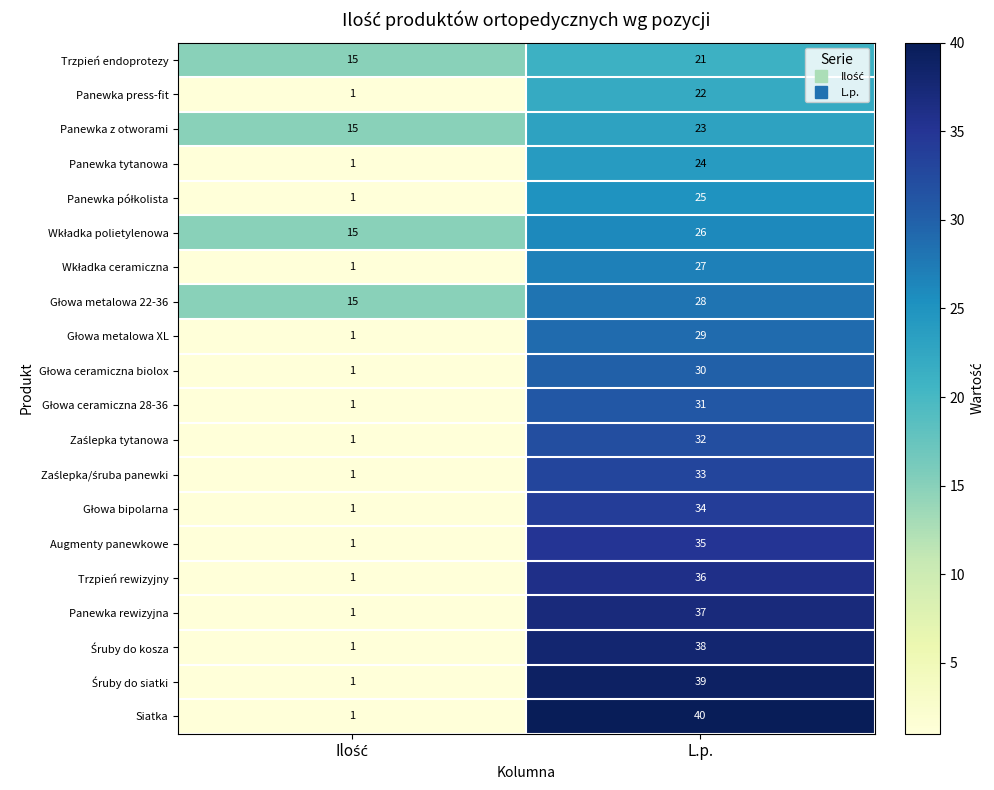

What is the lowest value of the Panewka z otworami series?

15